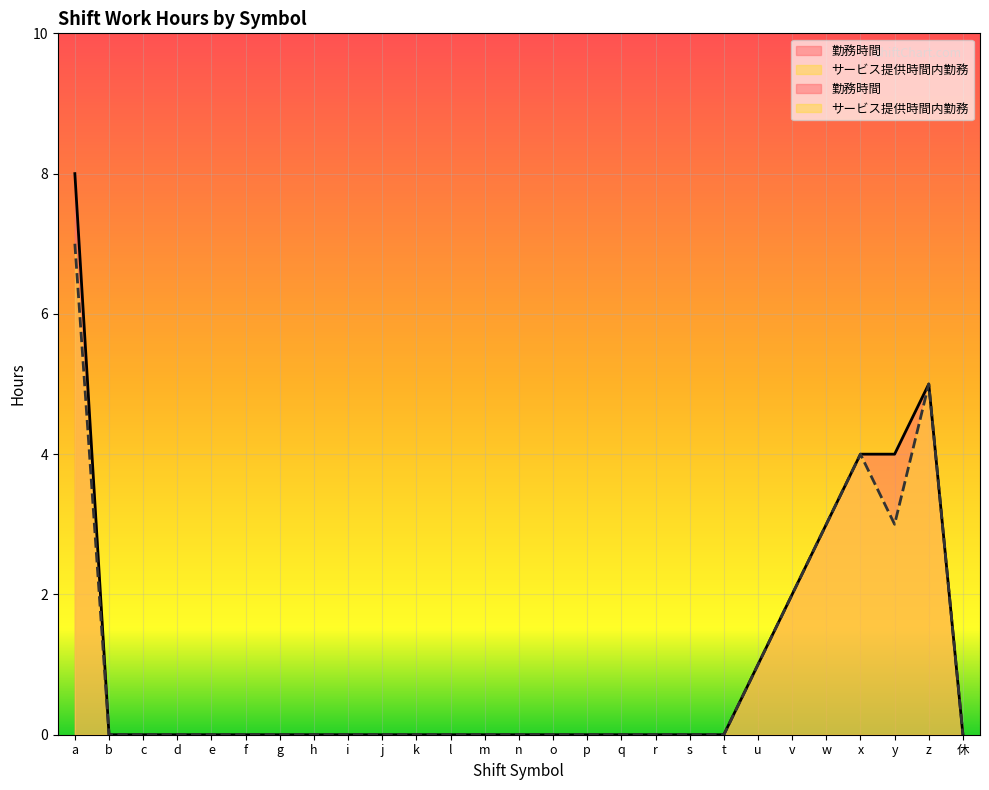

Which category has the lowest value in the サービス提供時間内勤務 series?

b